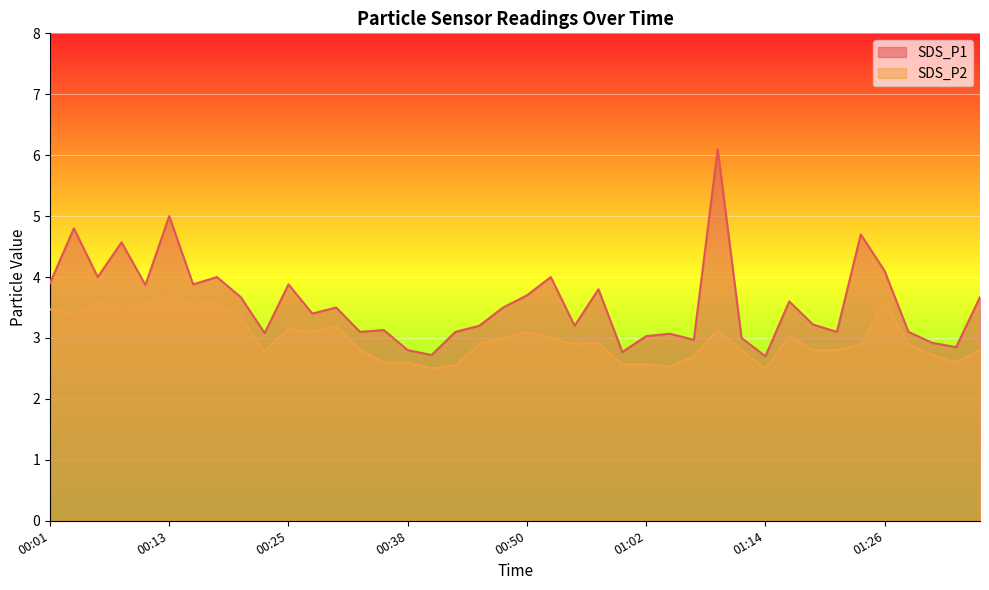

What is the difference between the SDS_P2 values at 00:16 and 00:50?

0.4